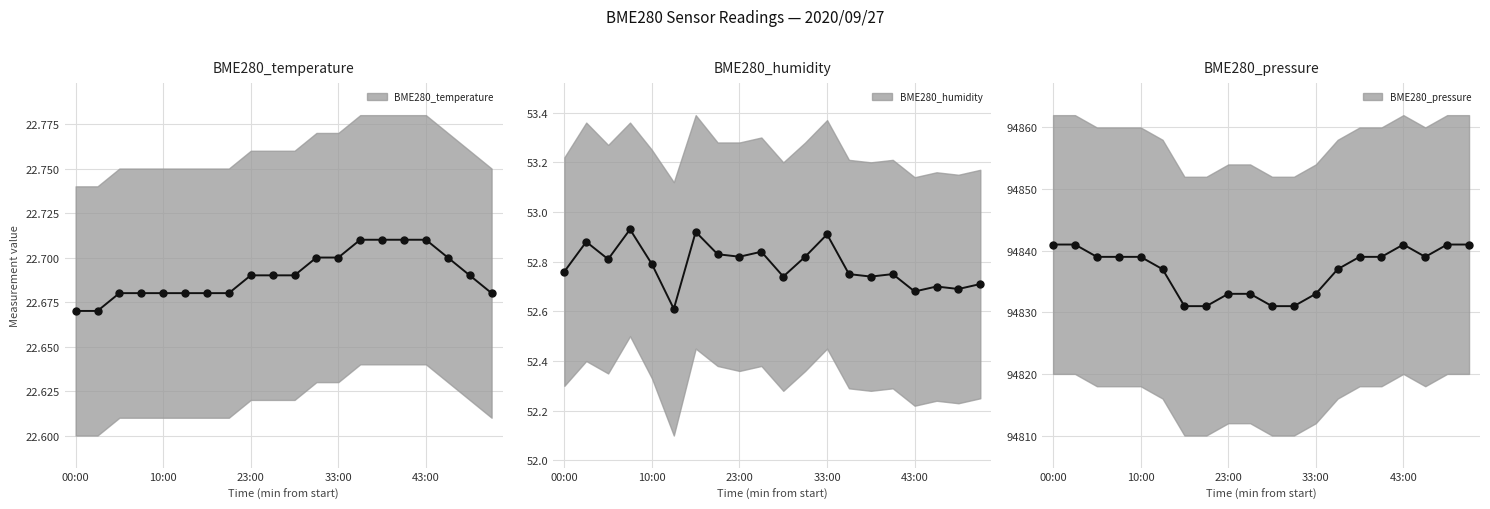

True or false: BME280_humidity has more than 2 points higher than both neighbors.

True